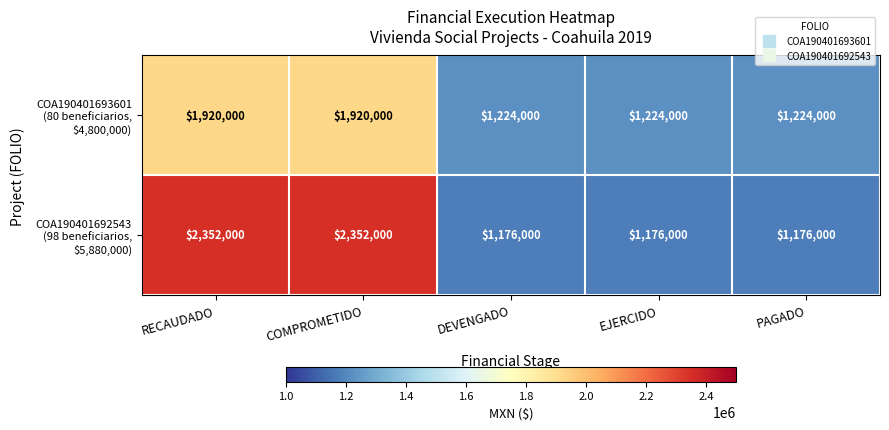

What is the smallest value displayed?

1176000